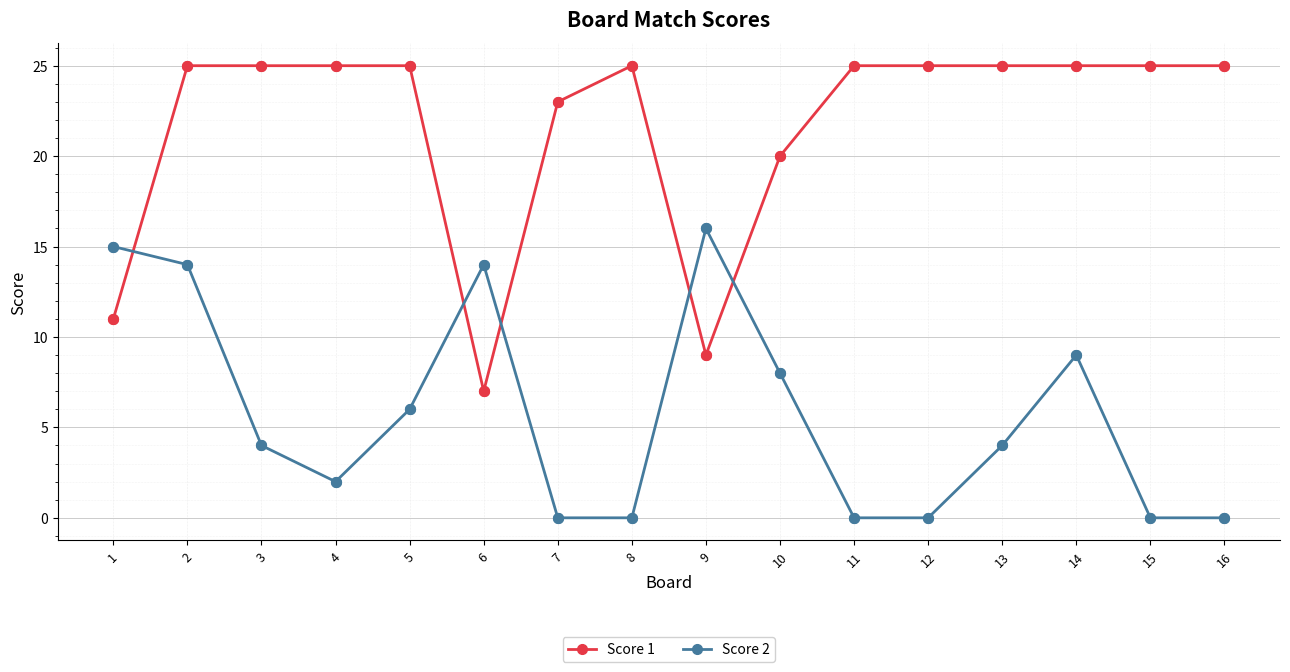

Which series has the widest spread of values?

Score 1